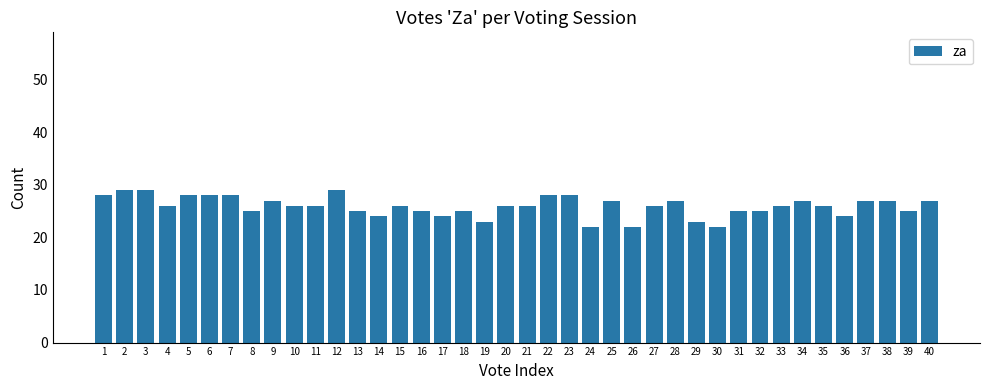

How many bars are there in total?

40